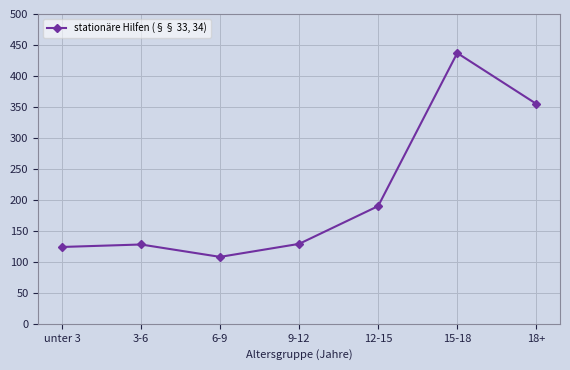

What value does the data have at 9-12?

129